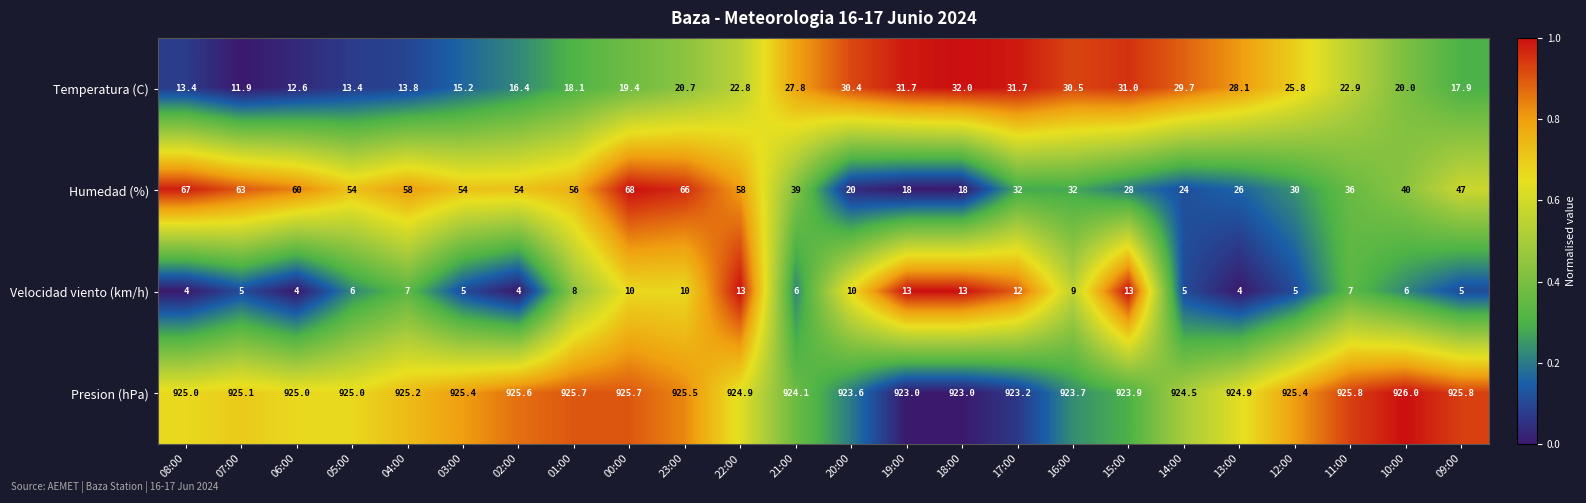

At 15:00, list the series in order from largest to smallest.

Presion (hPa), Temperatura (C), Humedad (%), Velocidad viento (km/h)